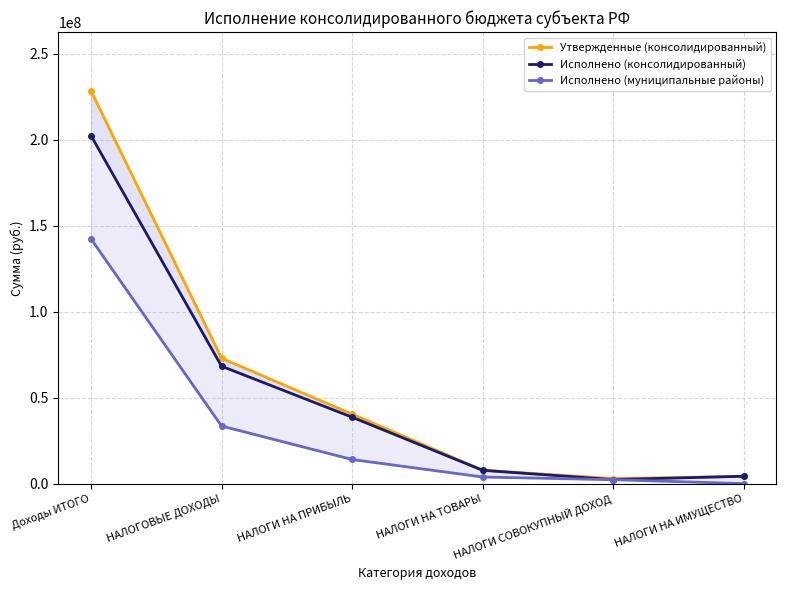

True or false: Исполнено (муниципальные районы) and Утвержденные (консолидированный) cross at least once.

False